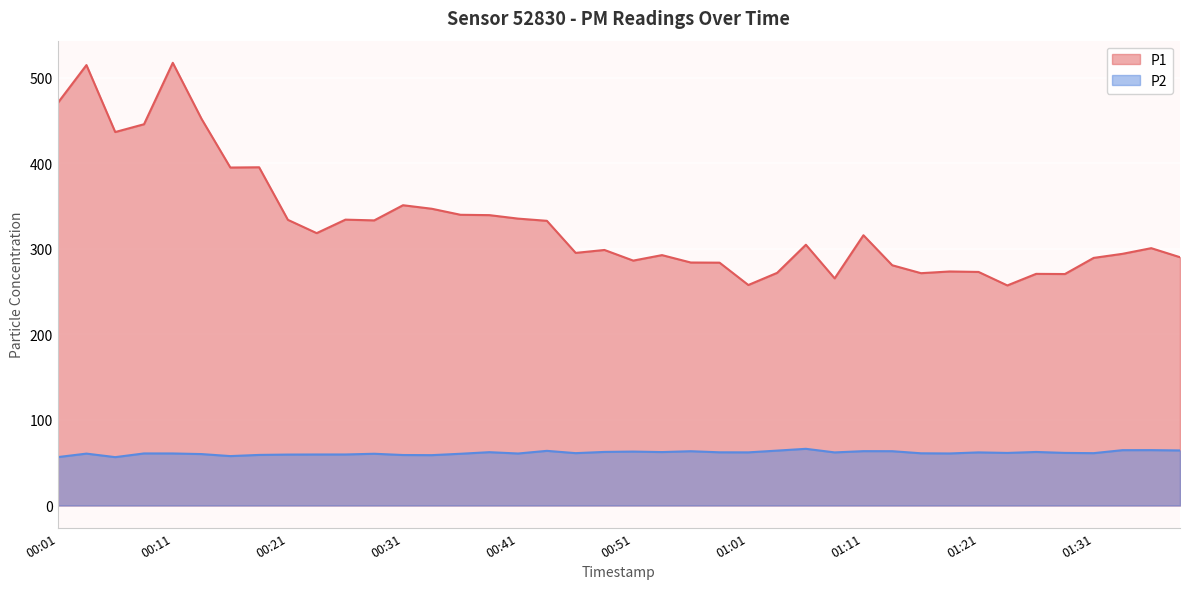

What is the value of the P1 point at the 1st from the left?

470.5